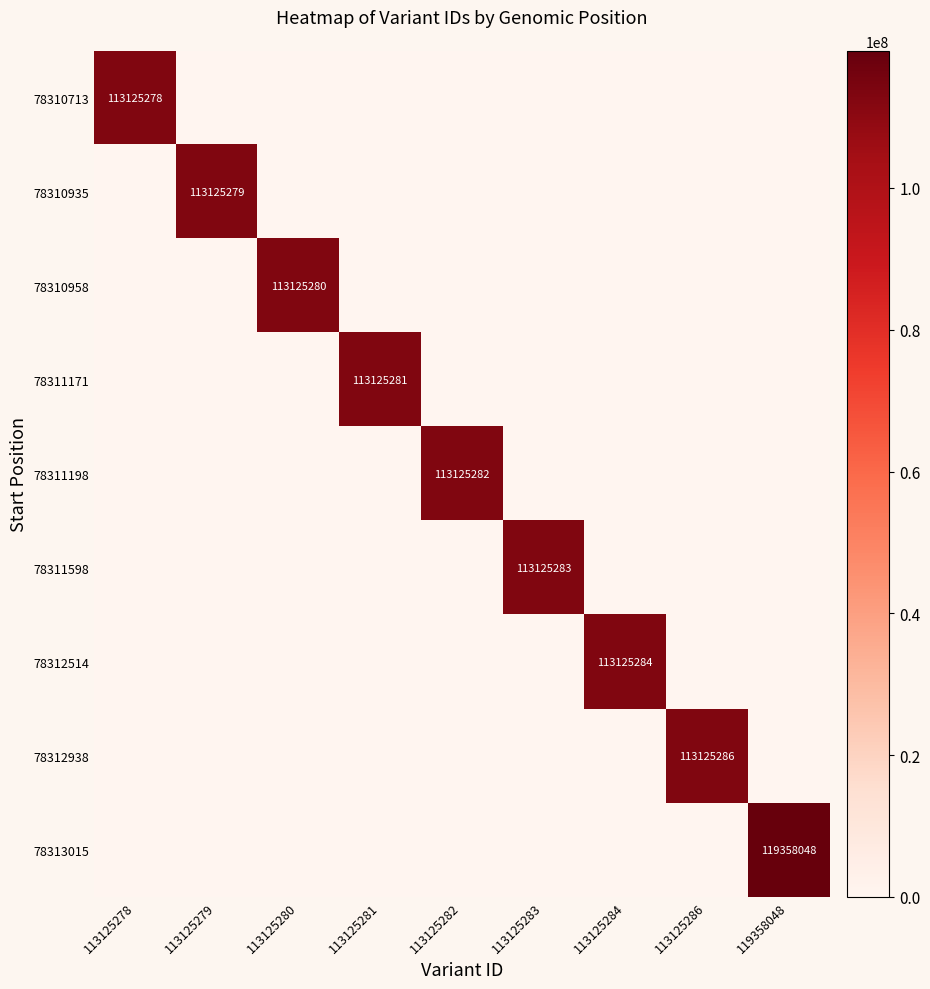

The value of 78312938 at 113125283 is 56997955. True or false?

False